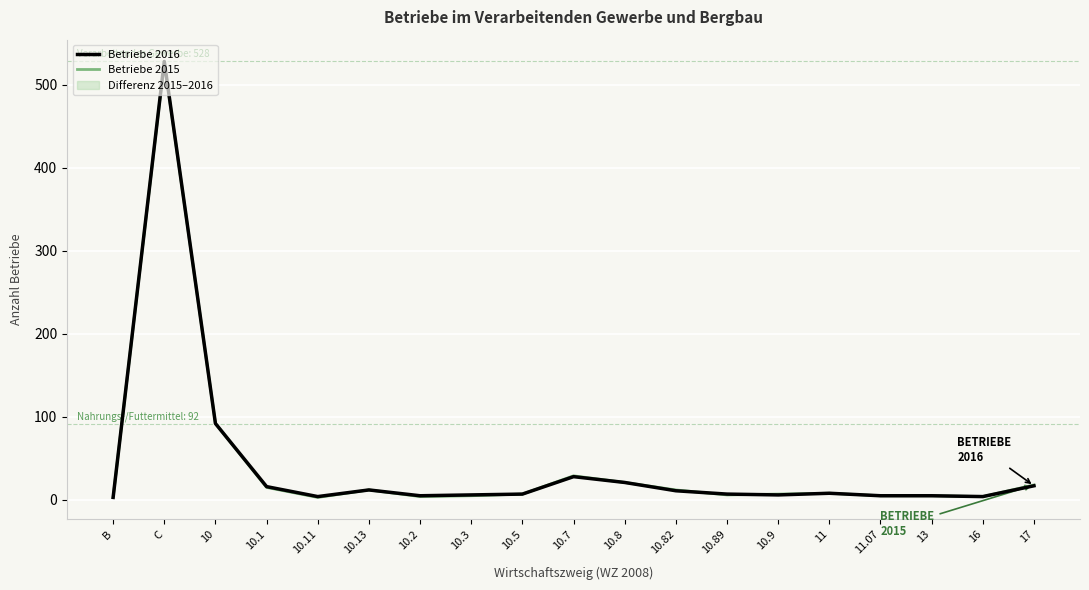

At which category is the sum across all series the highest?

C